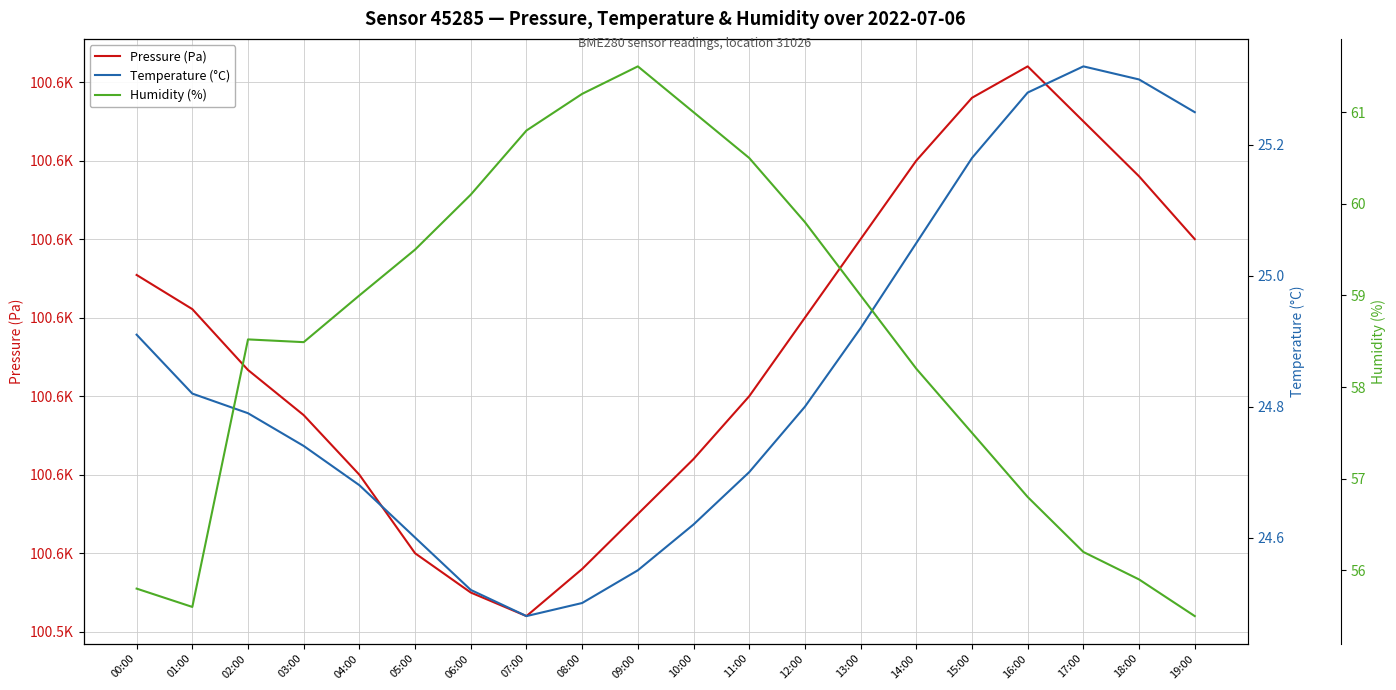

What is the difference between the Pressure (Pa) values at 18:00 and 14:00?

2.0